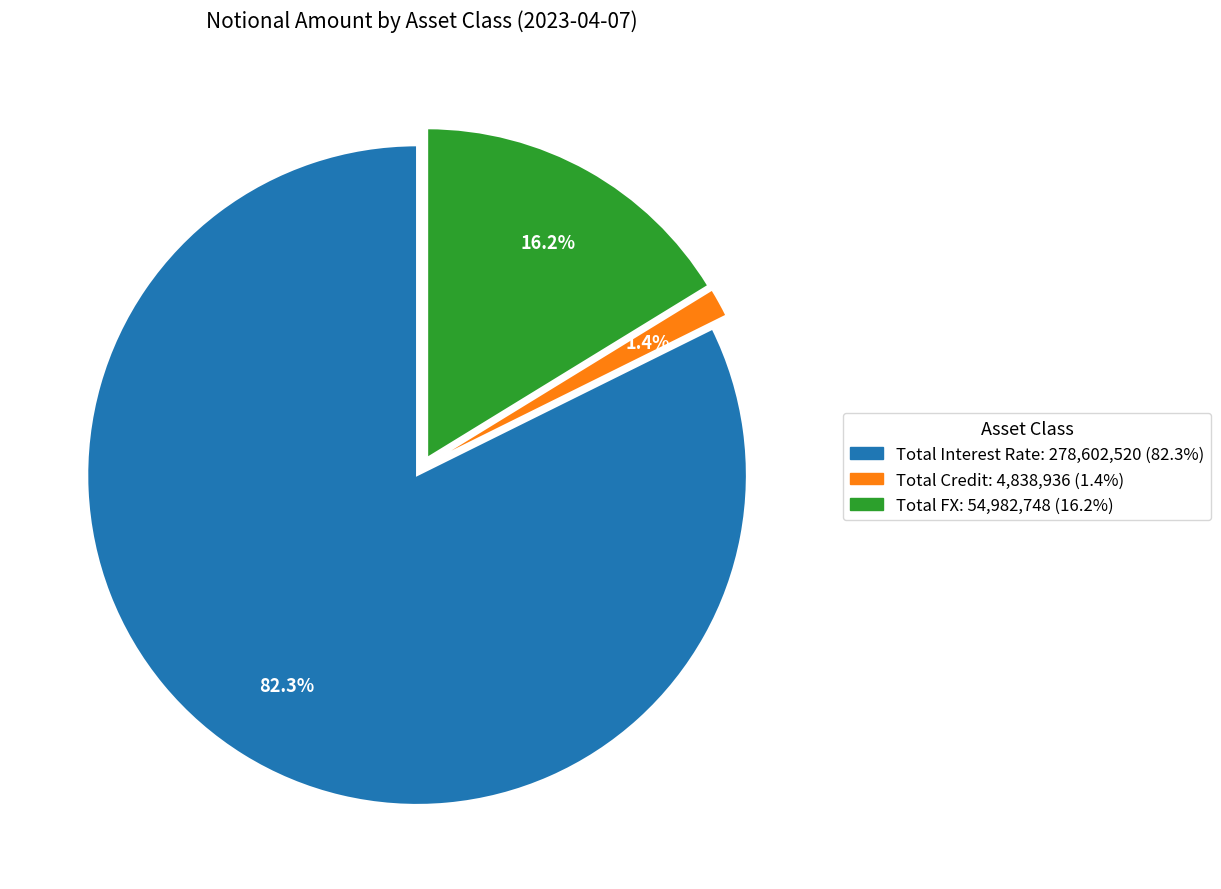

True or false: Total Credit accounts for 1% of the total.

True